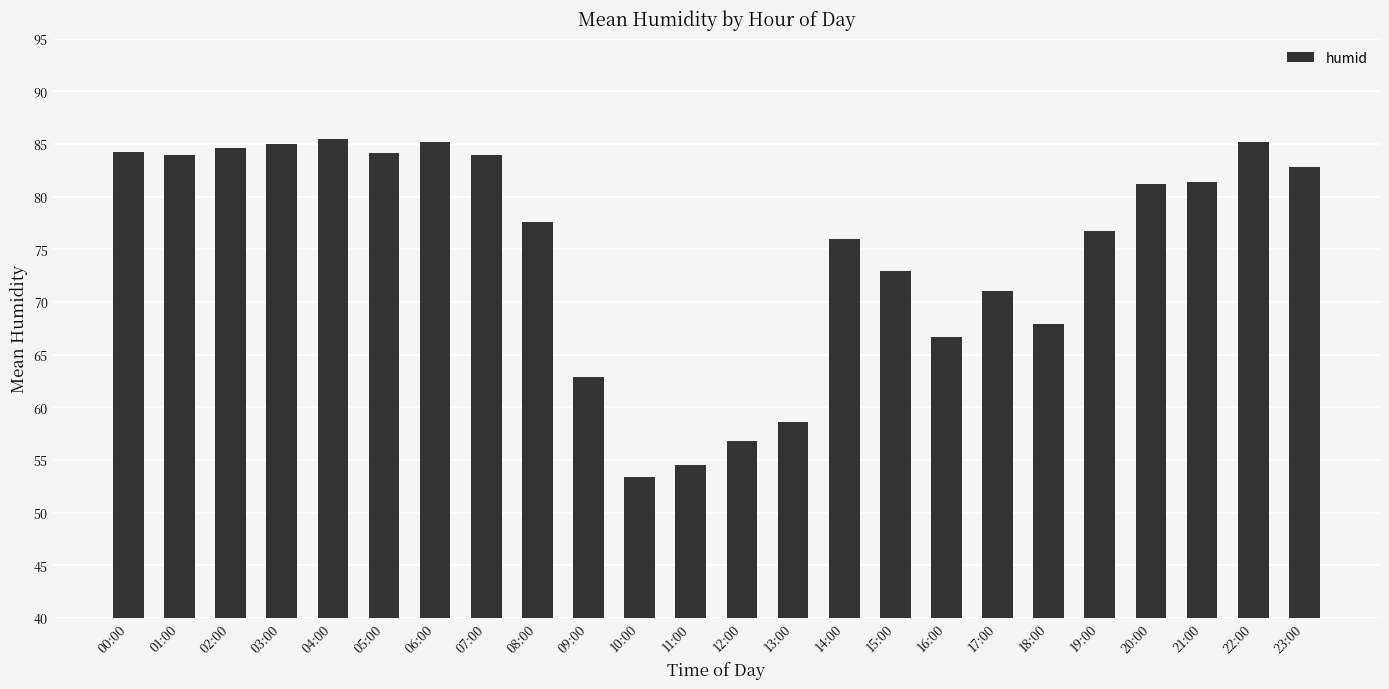

What is the label of the 15th bar from the right?

09:00